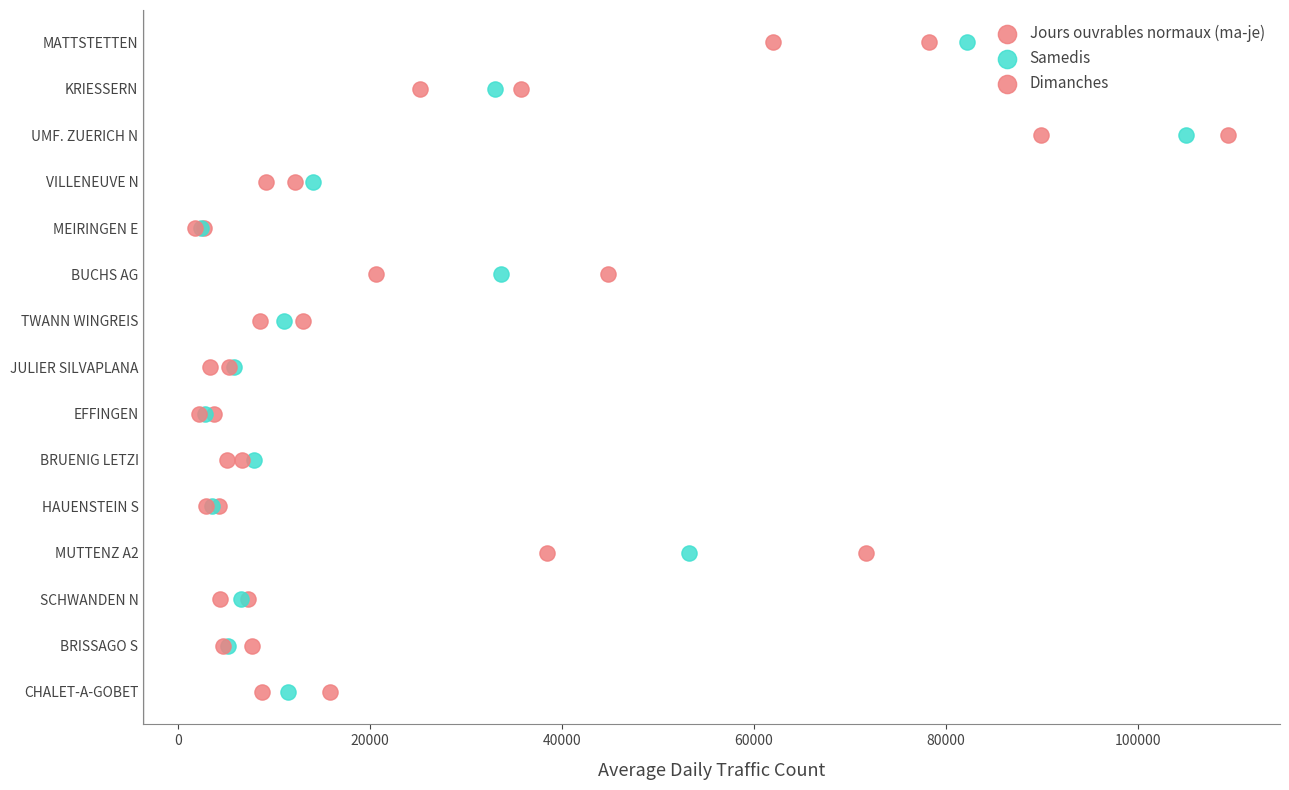

Which series contains the highest Y value?

Jours ouvrables normaux (ma-je)